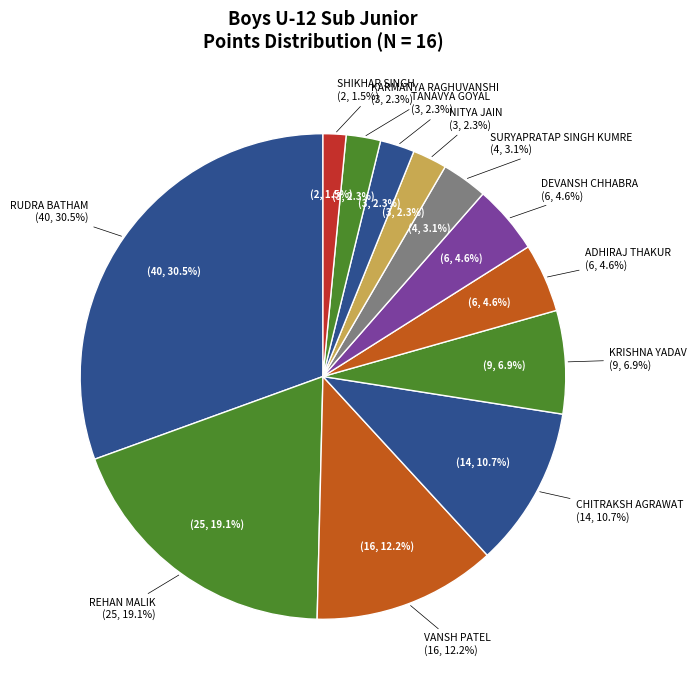

What is the largest slice in the pie chart?

RUDRA BATHAM